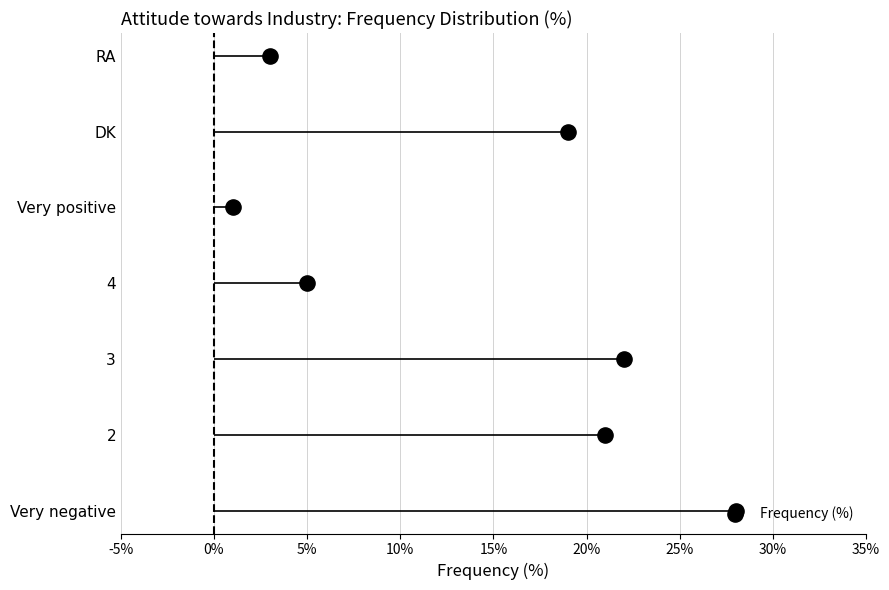

What is the ratio of the value at 25% to the value at 15%?

1.5